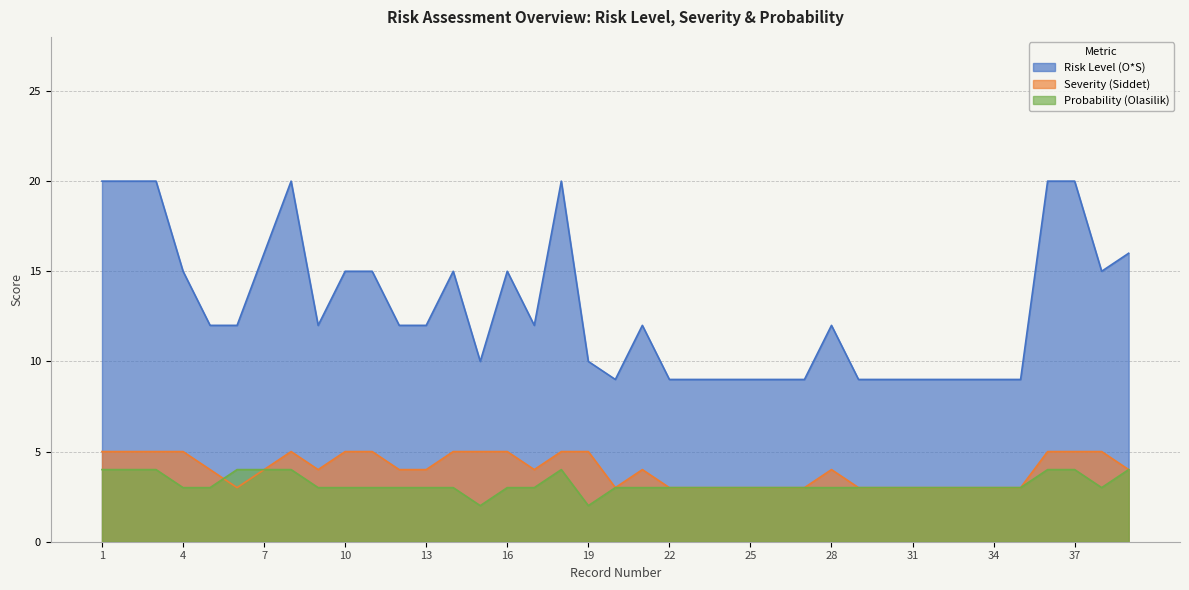

Reading left to right, extract all data points from this chart.

Risk Level (O*S): 1=20	2=20	3=20	4=15	5=12	6=12	7=16	8=20	9=12	10=15	11=15	12=12	13=12	14=15	15=10	16=15	17=12	18=20	19=10	20=9	21=12	22=9	23=9	24=9	25=9	26=9	27=9	28=12	29=9	30=9	31=9	32=9	33=9	34=9	35=9	36=20	37=20	38=15	39=16
Severity (Siddet): 1=5	2=5	3=5	4=5	5=4	6=3	7=4	8=5	9=4	10=5	11=5	12=4	13=4	14=5	15=5	16=5	17=4	18=5	19=5	20=3	21=4	22=3	23=3	24=3	25=3	26=3	27=3	28=4	29=3	30=3	31=3	32=3	33=3	34=3	35=3	36=5	37=5	38=5	39=4
Probability (Olasilik): 1=4	2=4	3=4	4=3	5=3	6=4	7=4	8=4	9=3	10=3	11=3	12=3	13=3	14=3	15=2	16=3	17=3	18=4	19=2	20=3	21=3	22=3	23=3	24=3	25=3	26=3	27=3	28=3	29=3	30=3	31=3	32=3	33=3	34=3	35=3	36=4	37=4	38=3	39=4